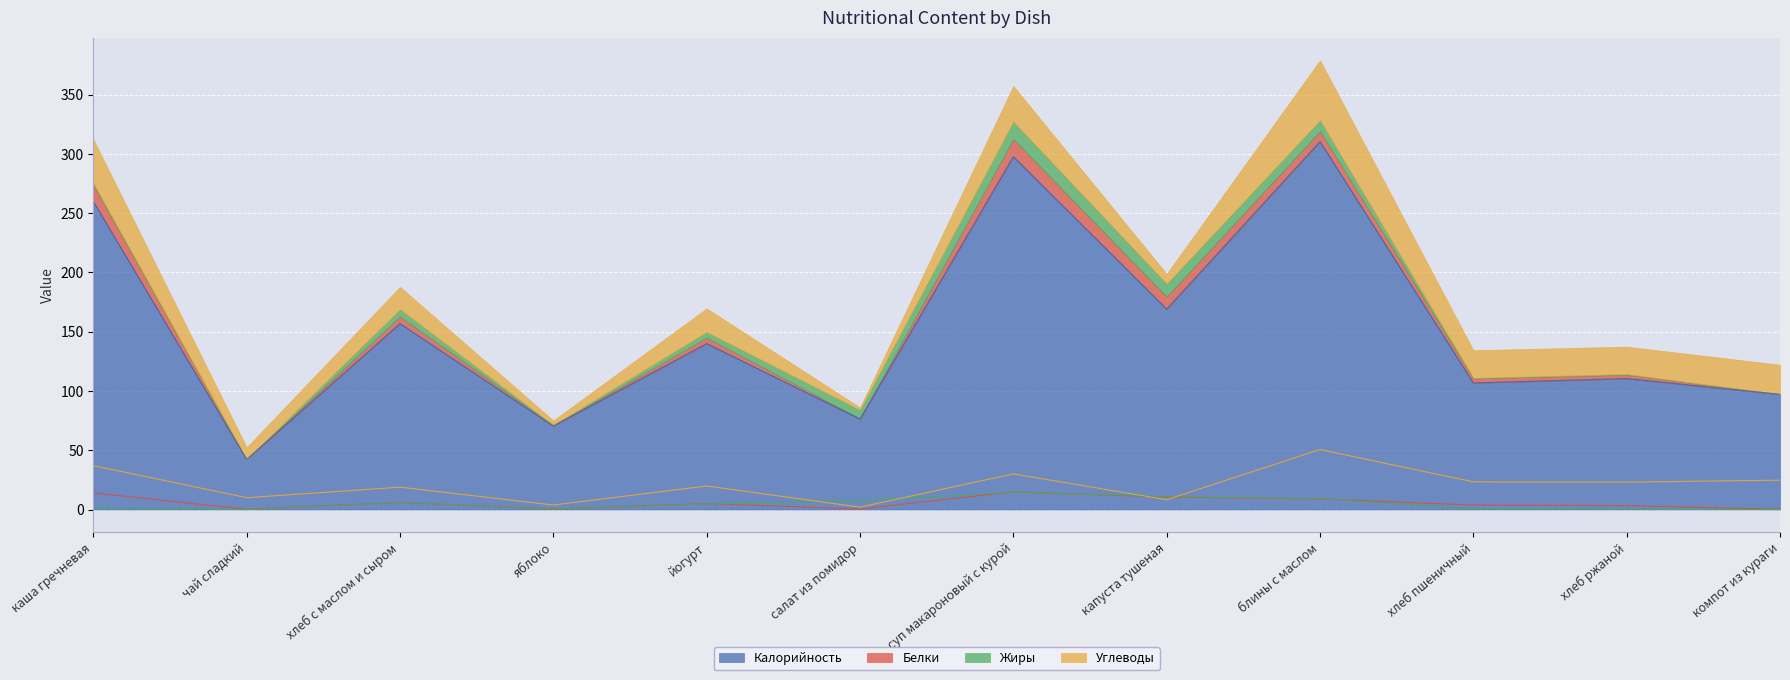

What is the label of the 6th point from the right?

суп макароновый с курой